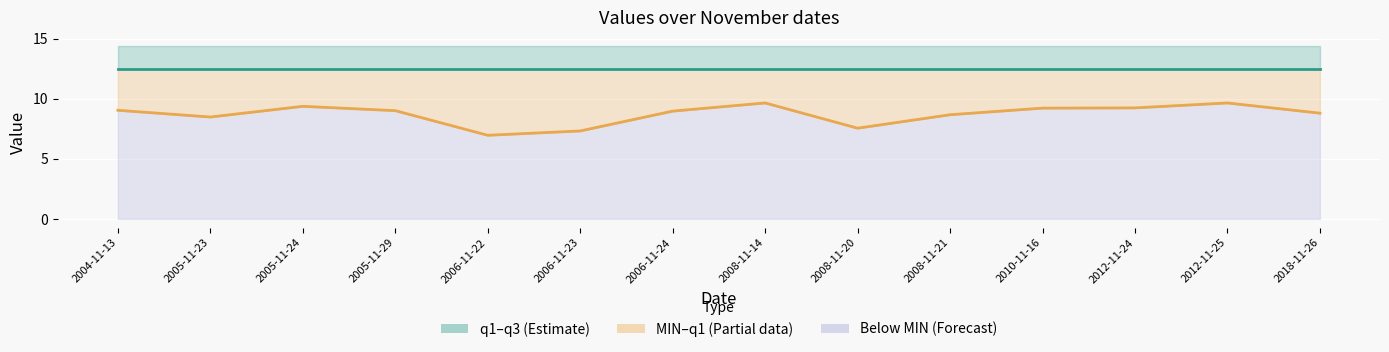

How many lines are shown in the chart?

2